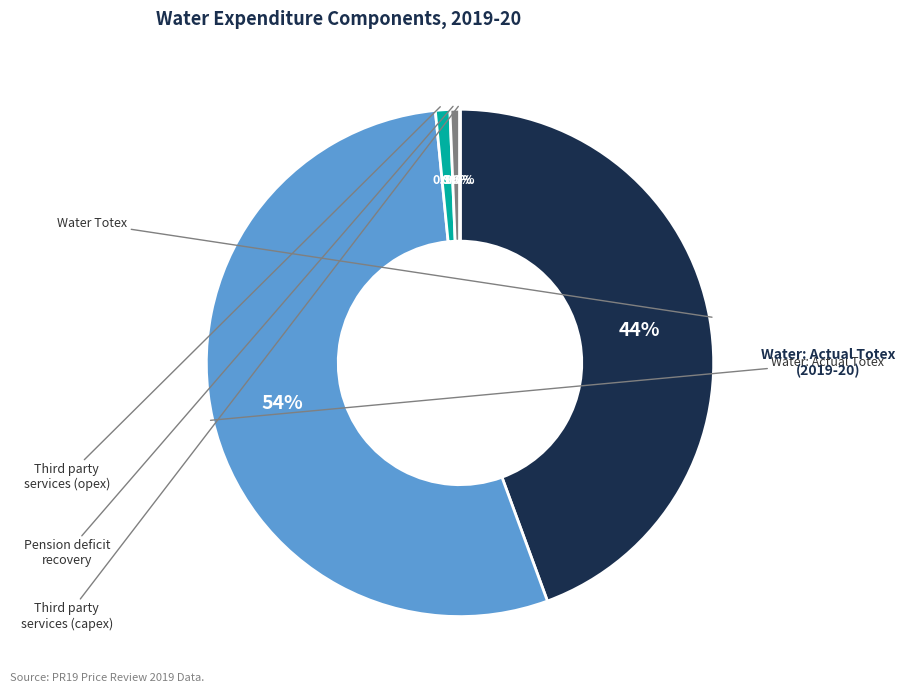

Is there any slice that represents more than half of the pie?

Yes